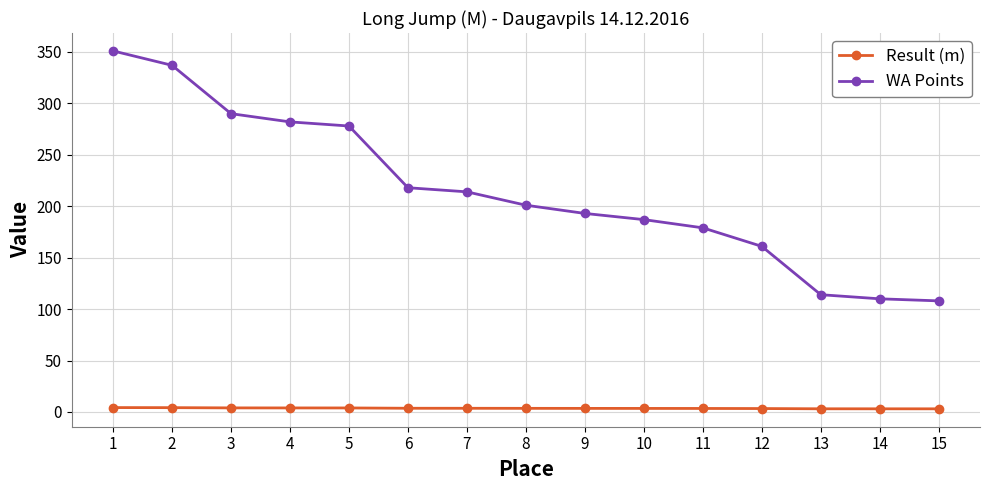

Between 6 and 11, which series saw the biggest shift?

WA Points